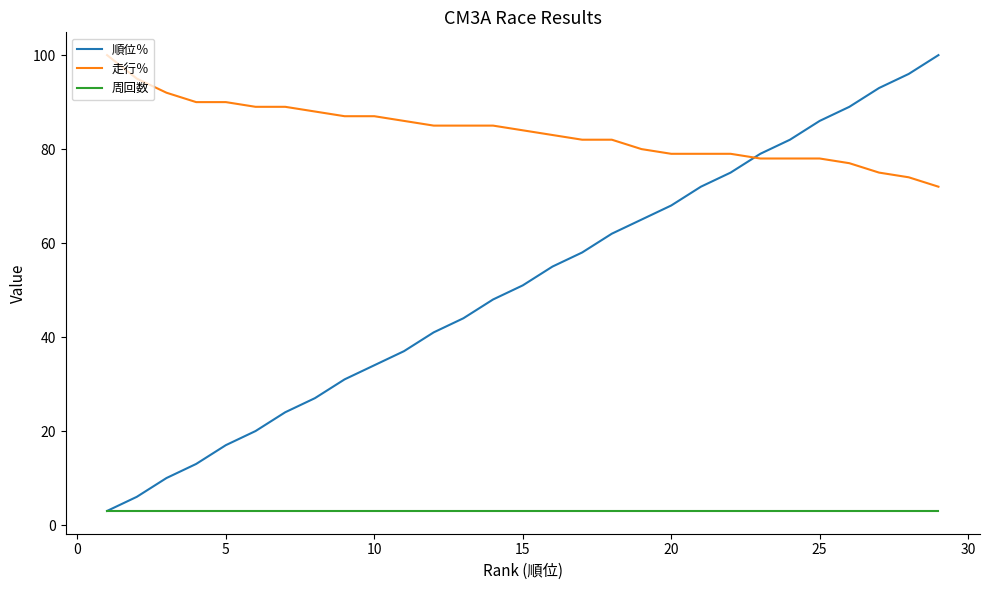

What is the minimum value shown in the chart?

3